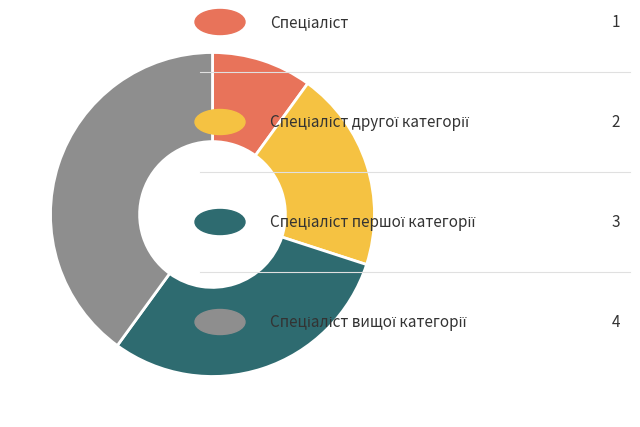

Is there any slice that represents more than half of the pie?

No